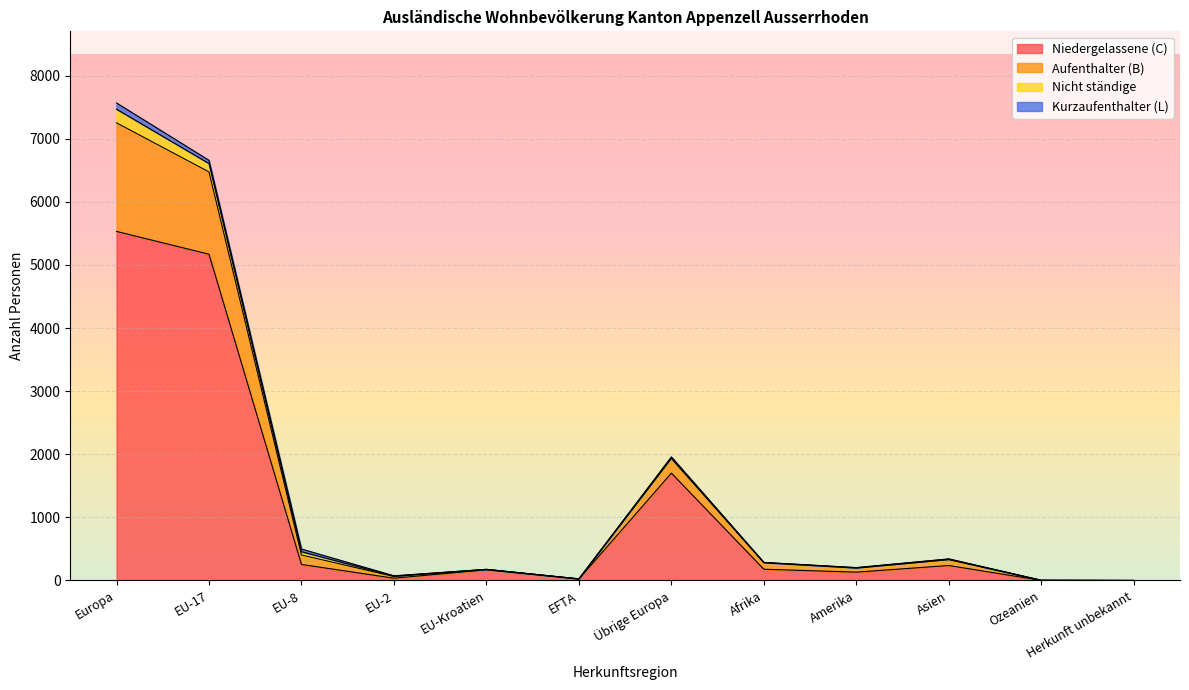

What is the total value across all series at Übrige Europa?

1956